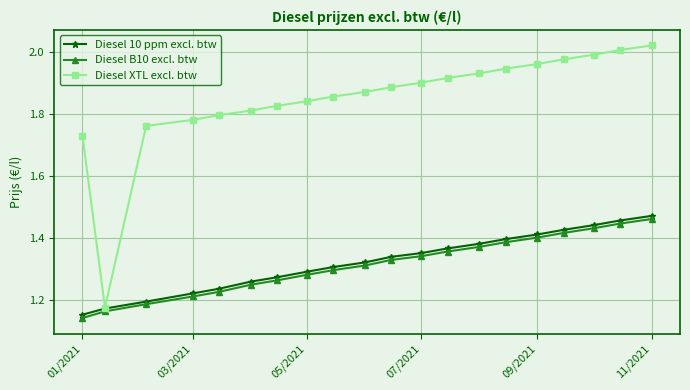

At how many categories does at least one series exceed 1?

20